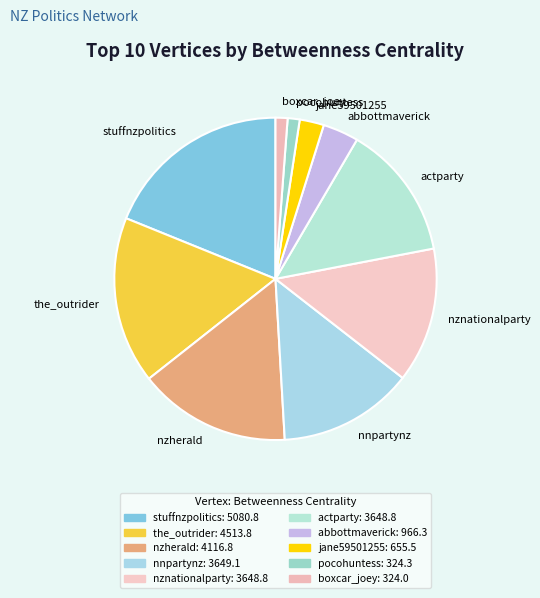

Does abbottmaverick account for over 50% of the chart?

No